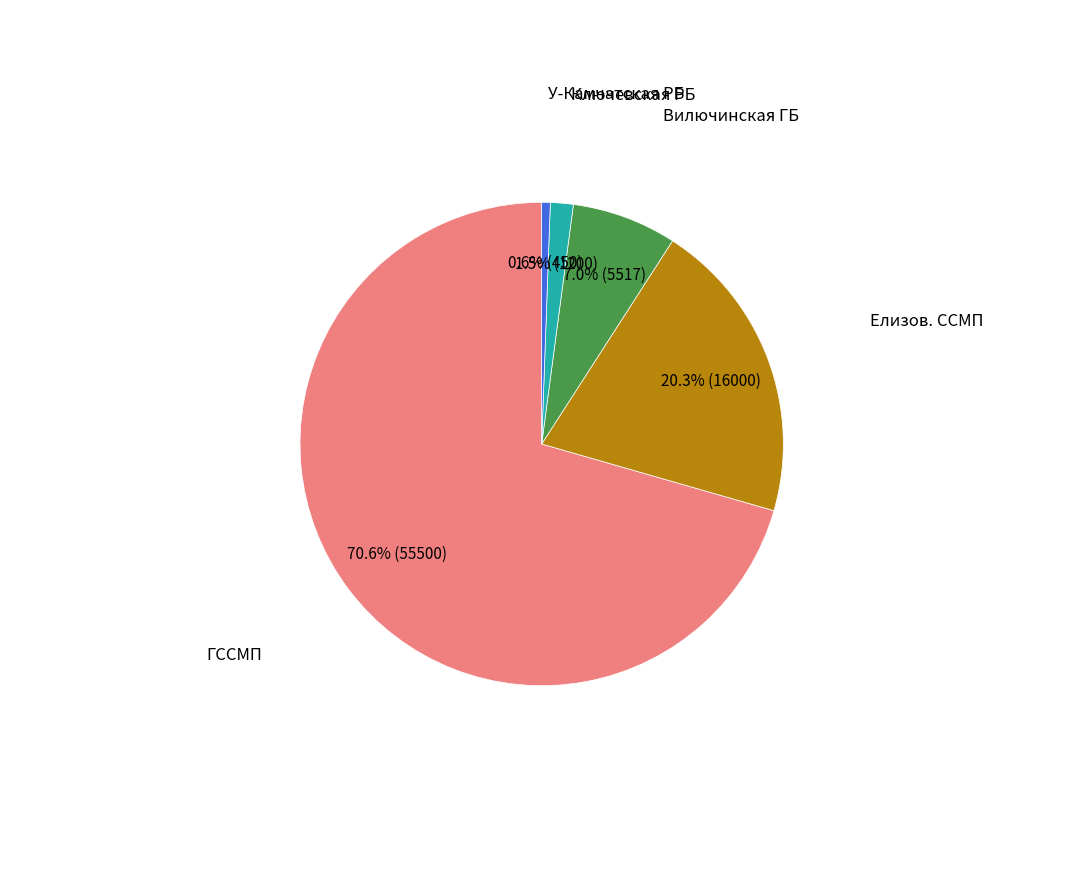

Does any single category account for the majority?

Yes